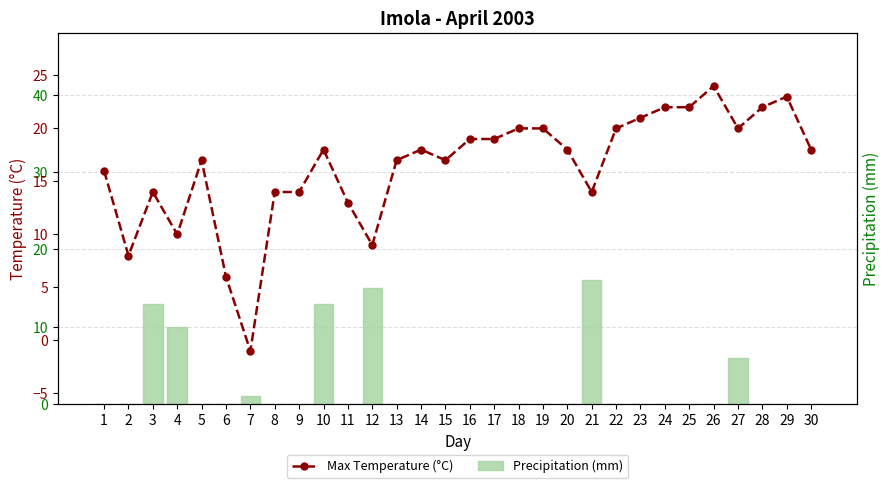

How many values in the Precipitation (mm) series exceed 0?

7